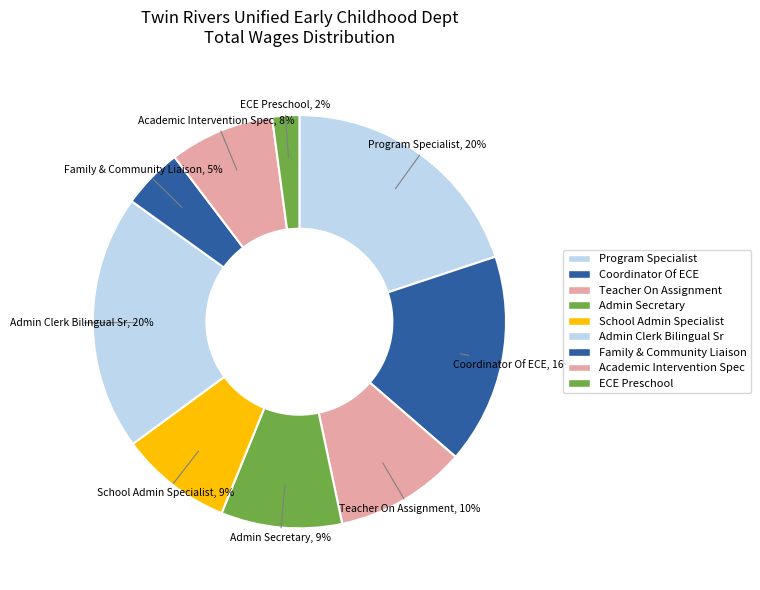

How many segments does this pie chart have?

9